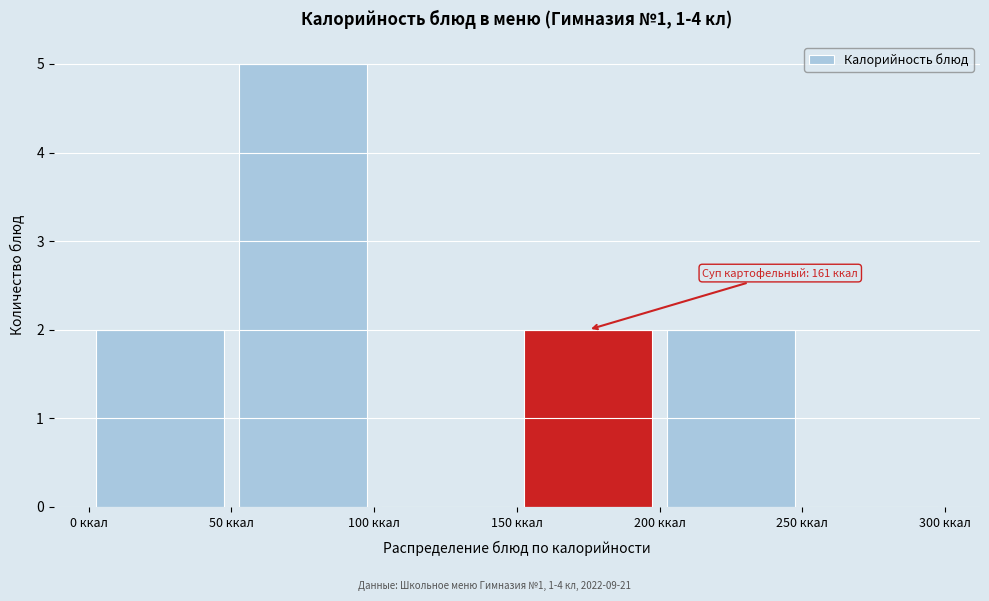

Over which range of the x-axis is the bar tallest?

50 to 100